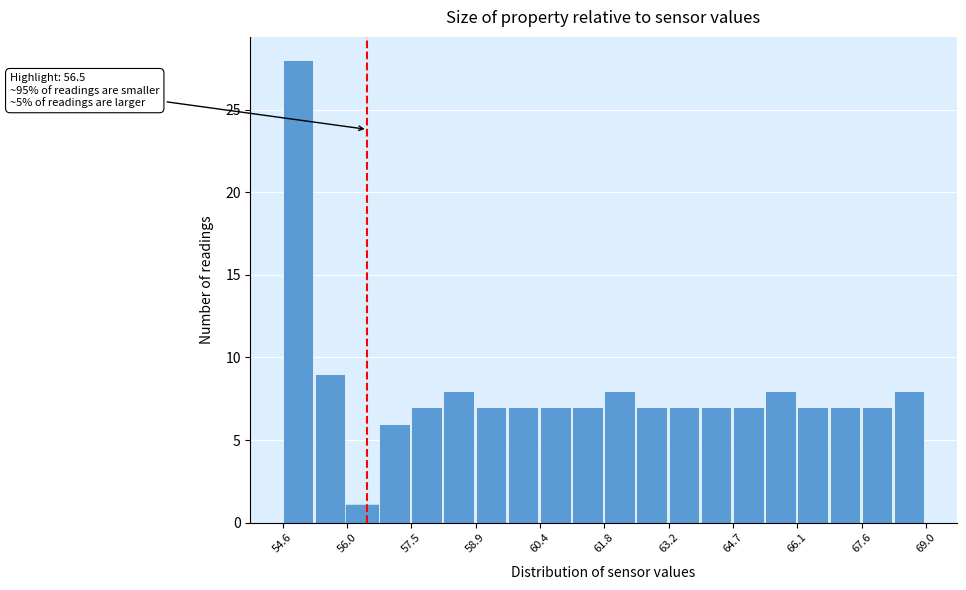

Around what value on the x-axis is the tallest bar? Give the approximate position of its centre, as read against the axis.

55.0